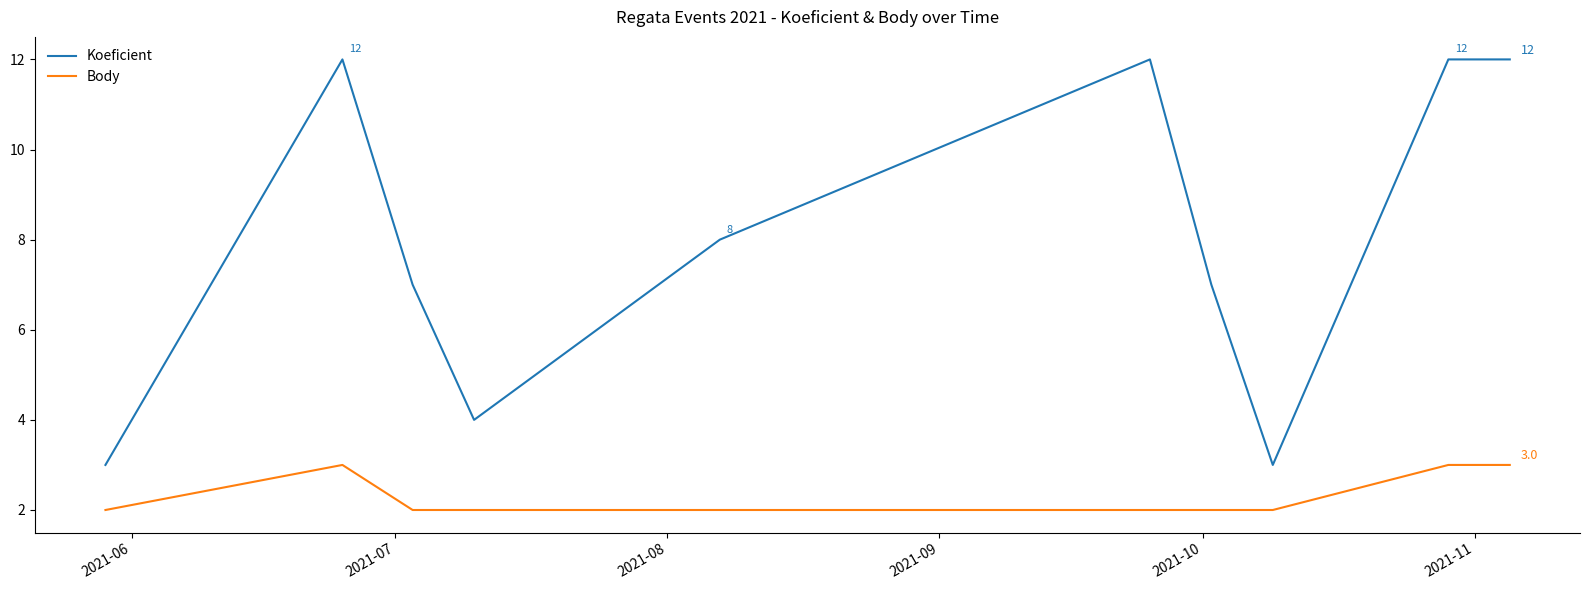

What is the difference between the maximum and minimum values in the Koeficient series?

9